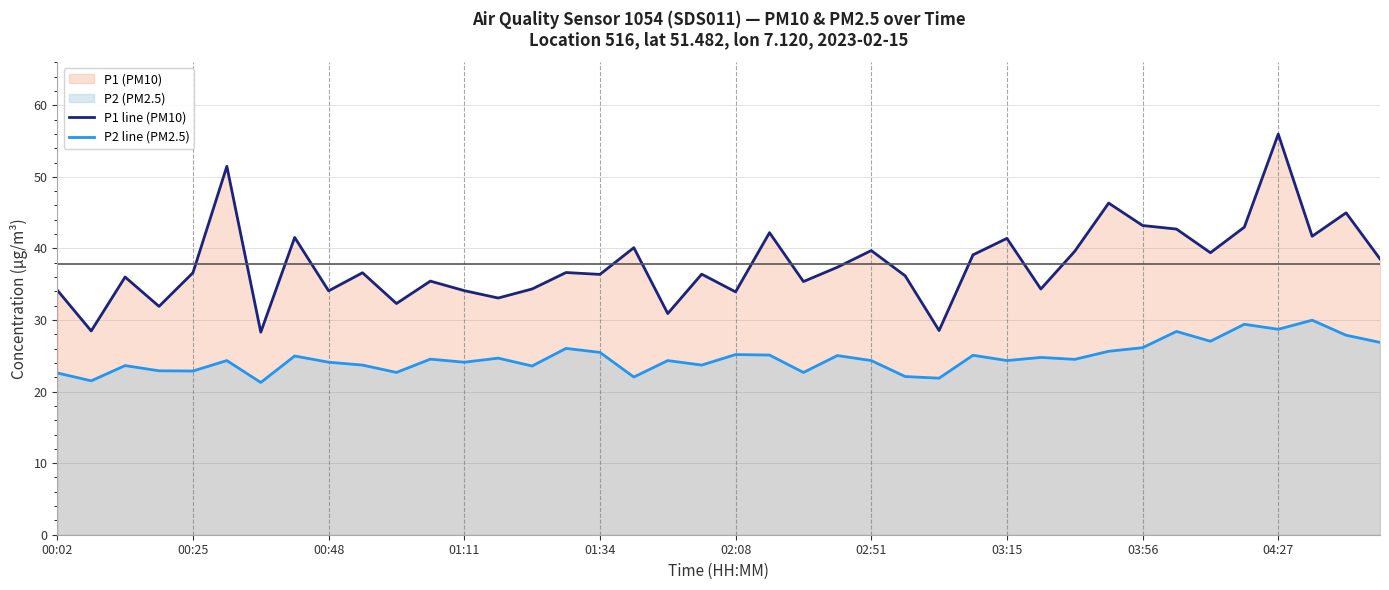

True or false: P2 line (PM2.5) and P1 line (PM10) intersect in this chart.

False